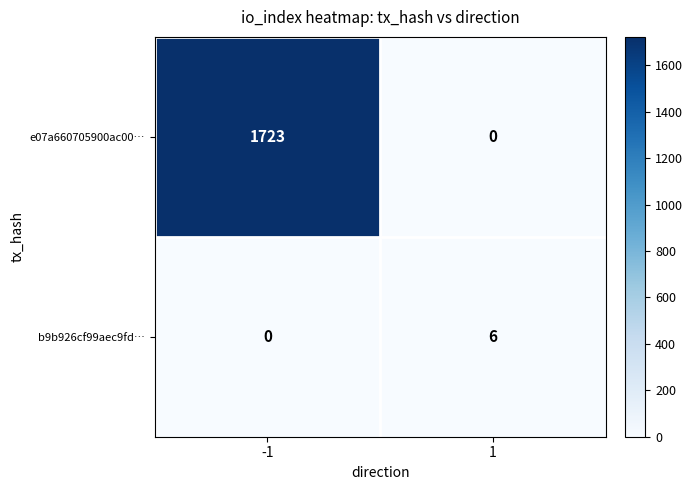

Rank the series at -1 from lowest to highest value.

b9b926cf99aec9fd…, e07a660705900ac00…